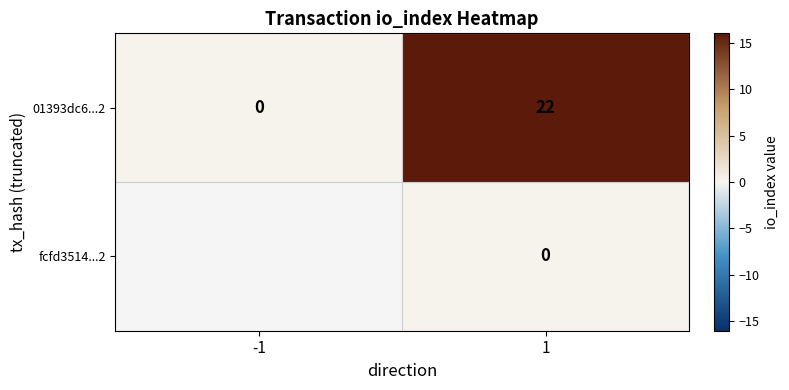

How many series are shown in this chart?

2